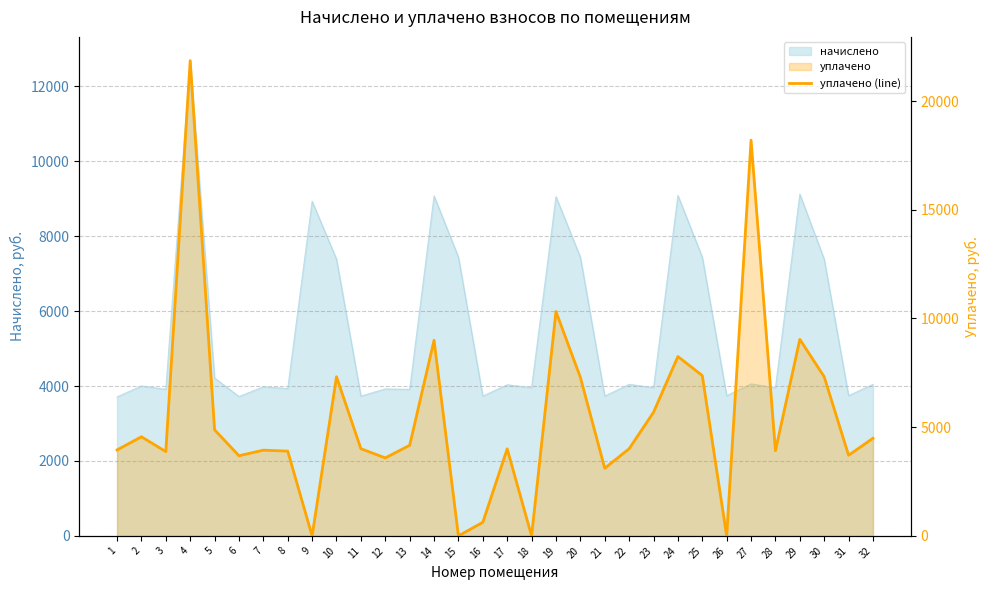

What is the sum of all values?

176099.1